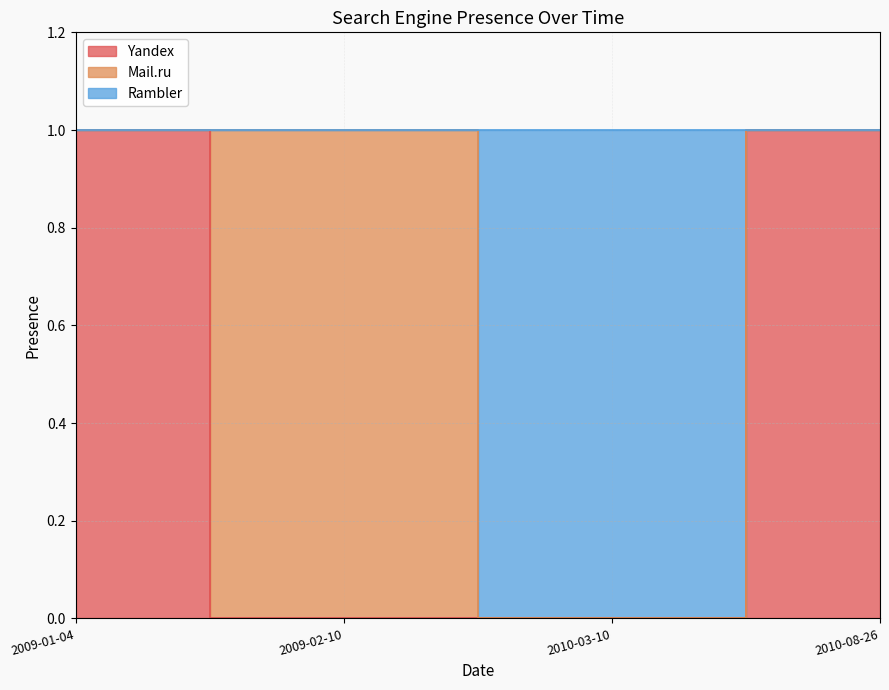

How many positive values does the Yandex series have?

2